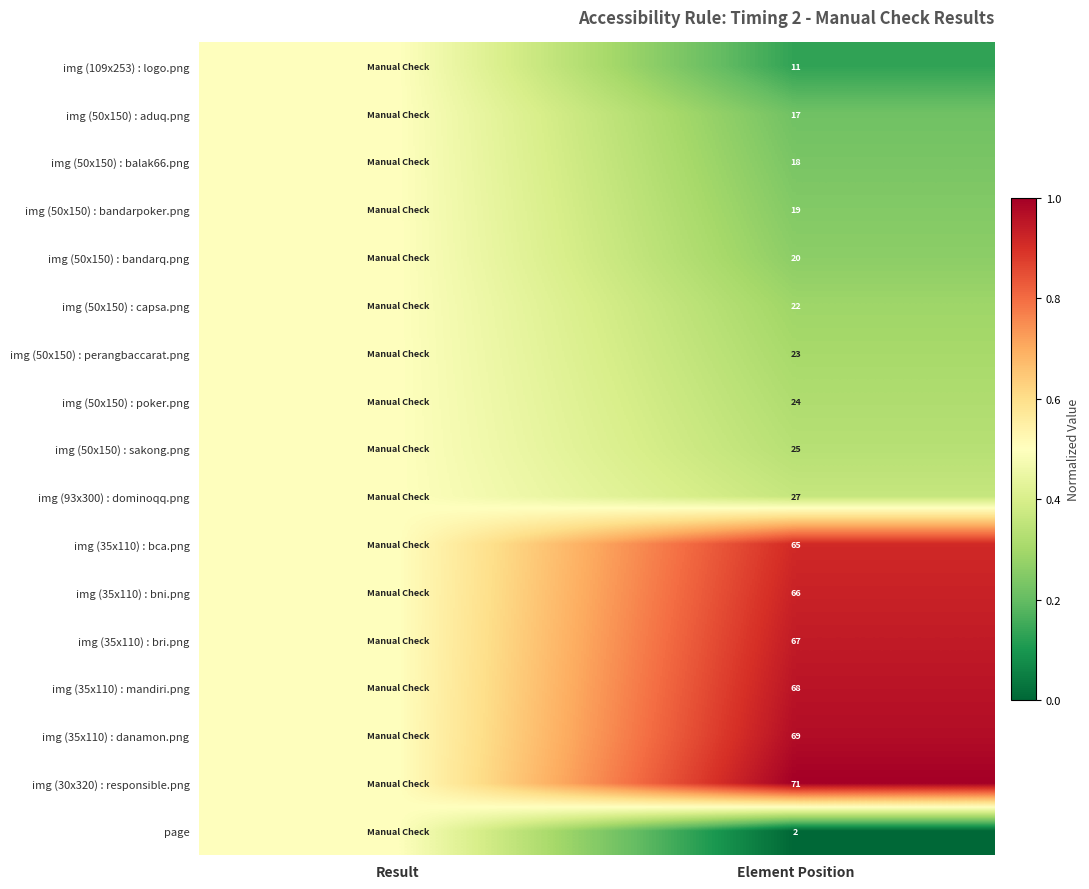

What is the difference between the highest and lowest values at Element Position?

69.0